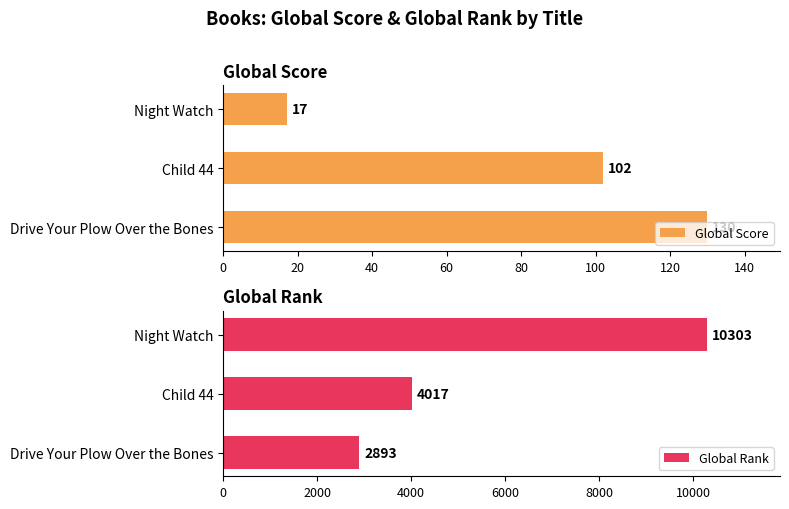

What is the sum of the Global Rank values at Drive Your Plow Over the Bones and Night Watch?

13196